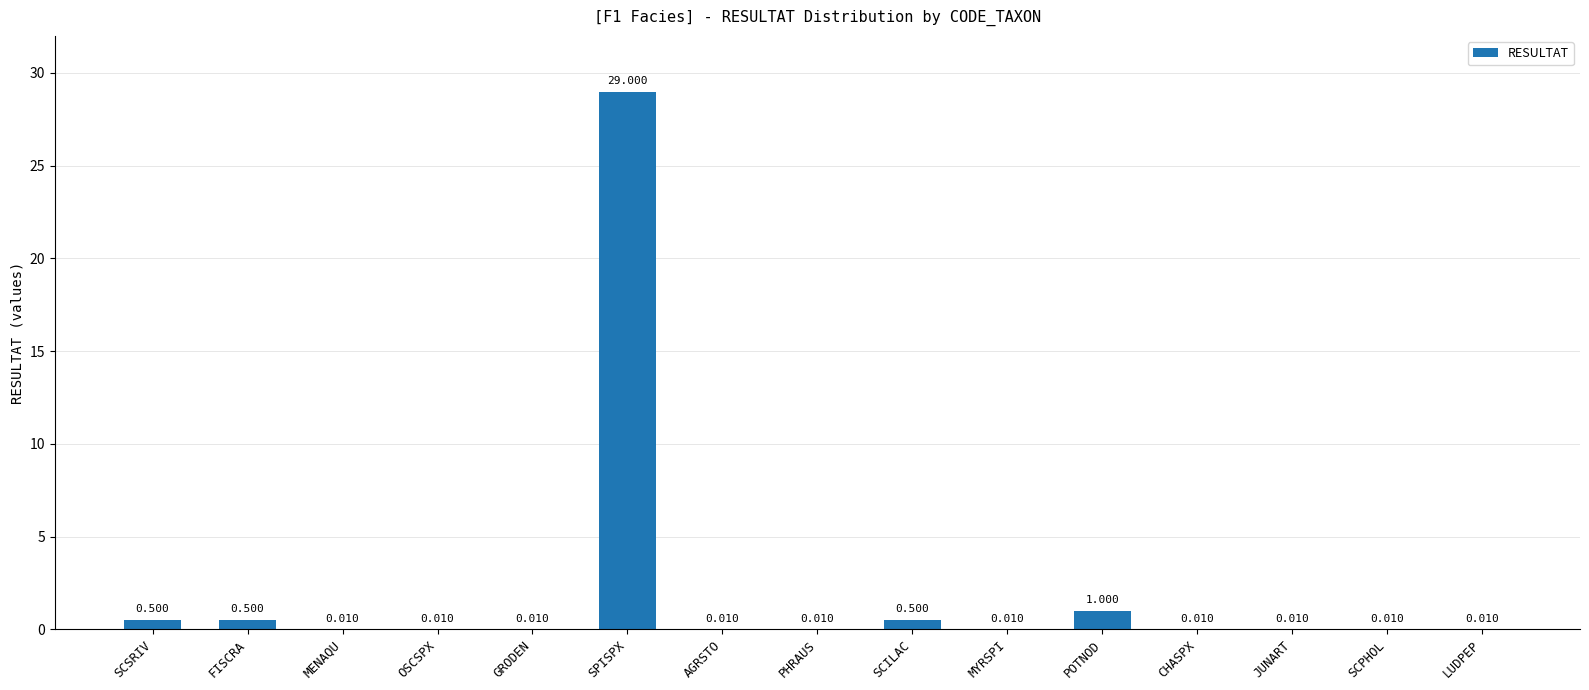

Which label corresponds to the largest value in the chart?

SPISPX